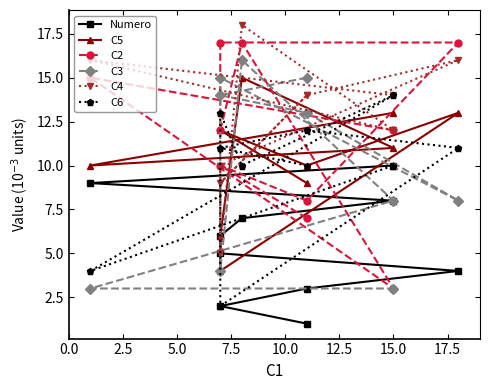

How many values in the Numero series are below 6?

5